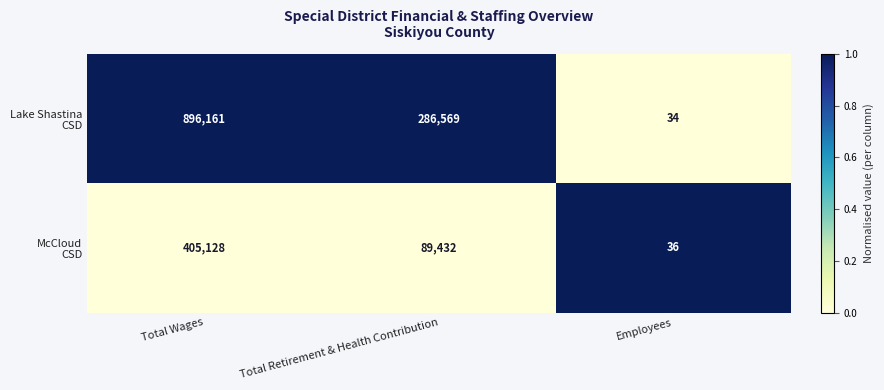

At which category does the chart reach its peak across all series?

Total Wages